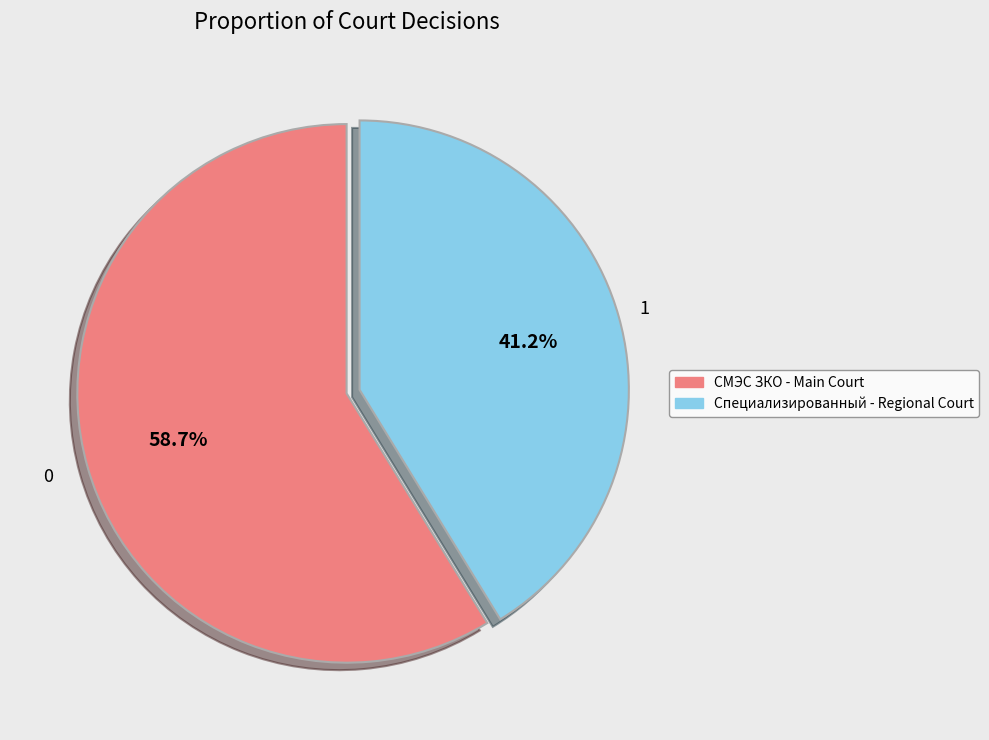

Is there a majority slice in this chart?

Yes